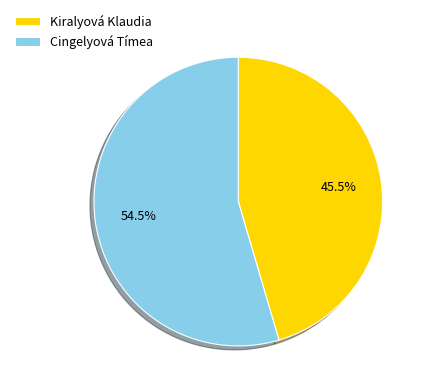

How many segments does this pie chart have?

2